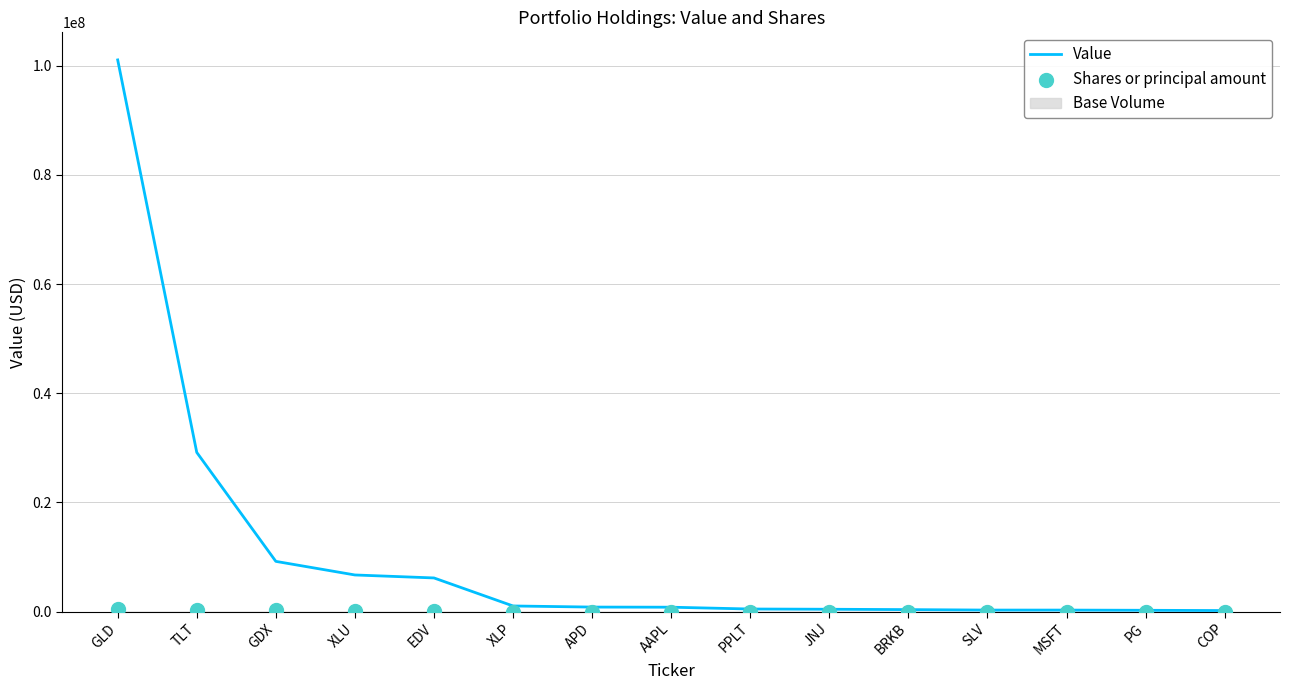

Which category has the highest value in the Value series?

GLD